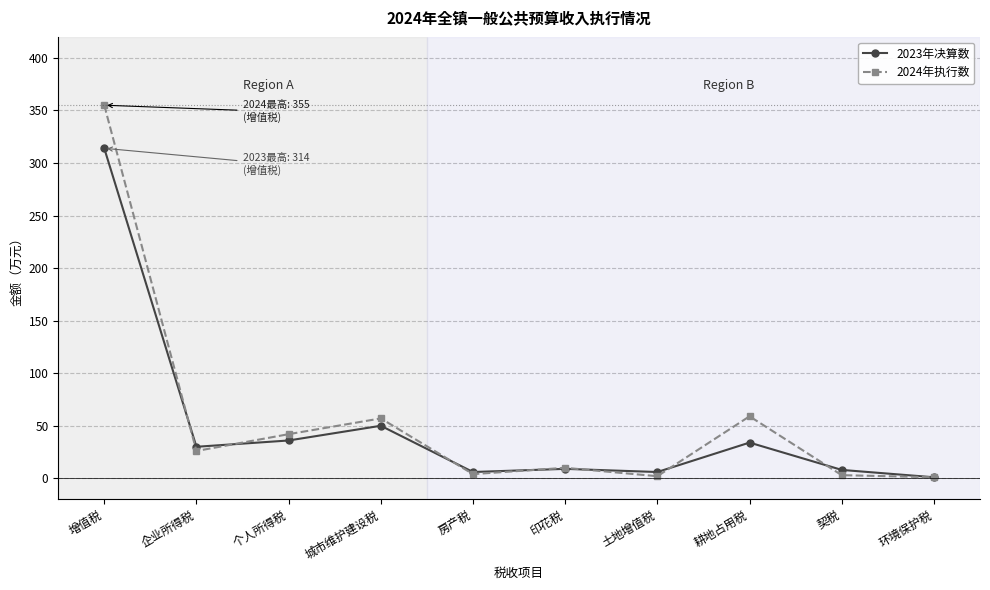

Rank the series by their average value, from highest to lowest.

2024年执行数, 2023年决算数